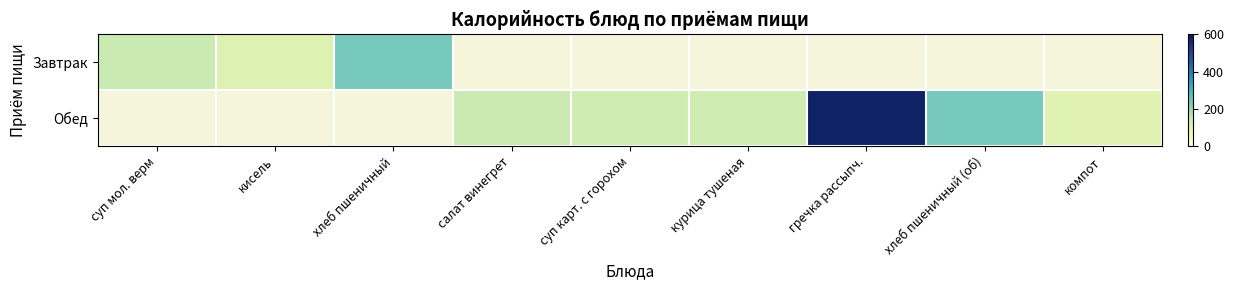

At гречка рассыпч., list the series in order from largest to smallest.

Завтрак, Обед